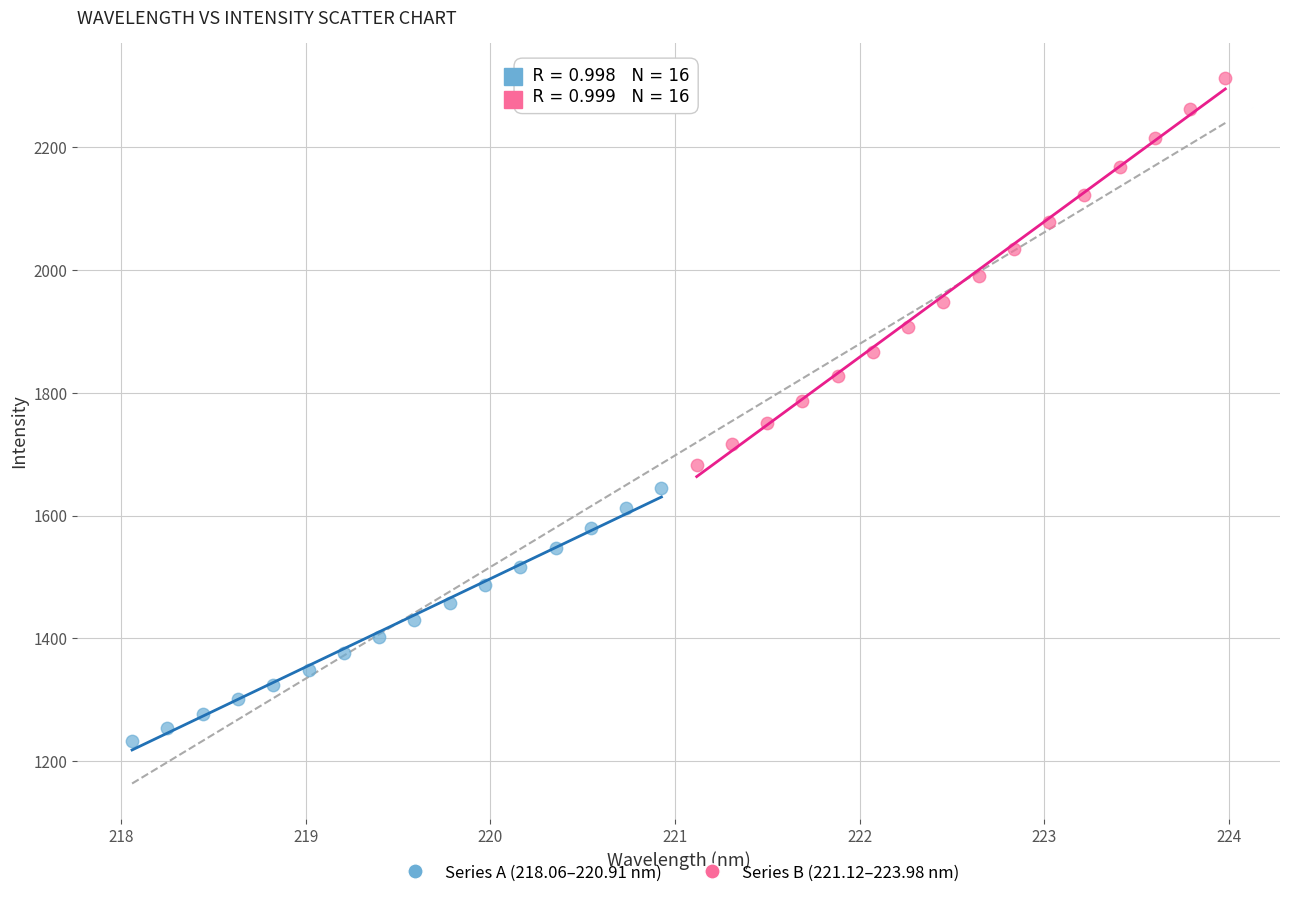

Which series contains the lowest Y value?

Series A (218.06–220.91 nm)